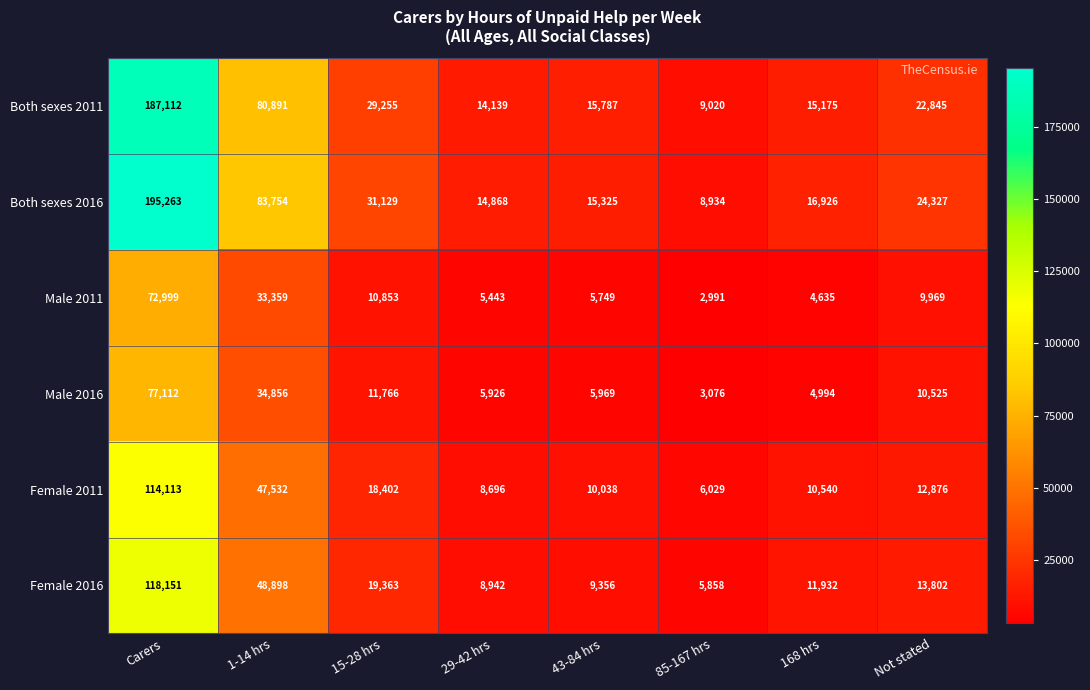

Rank the series at Not stated from lowest to highest value.

Male 2011, Male 2016, Female 2011, Female 2016, Both sexes 2011, Both sexes 2016